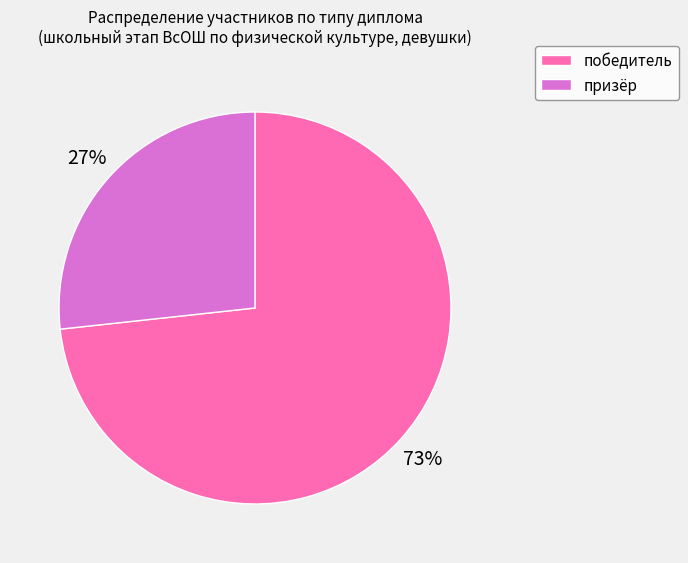

Which category accounts for the majority?

победитель